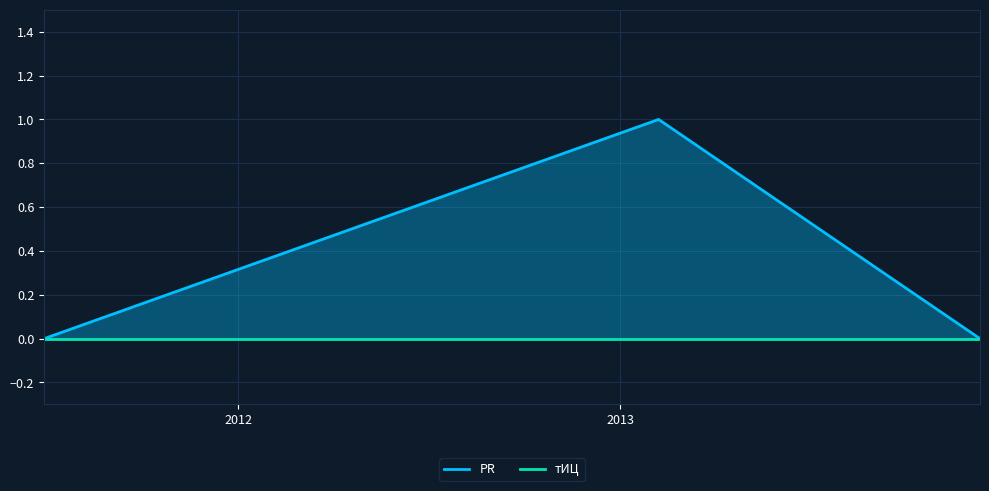

Which category has the lowest value across all series?

2011-06-29